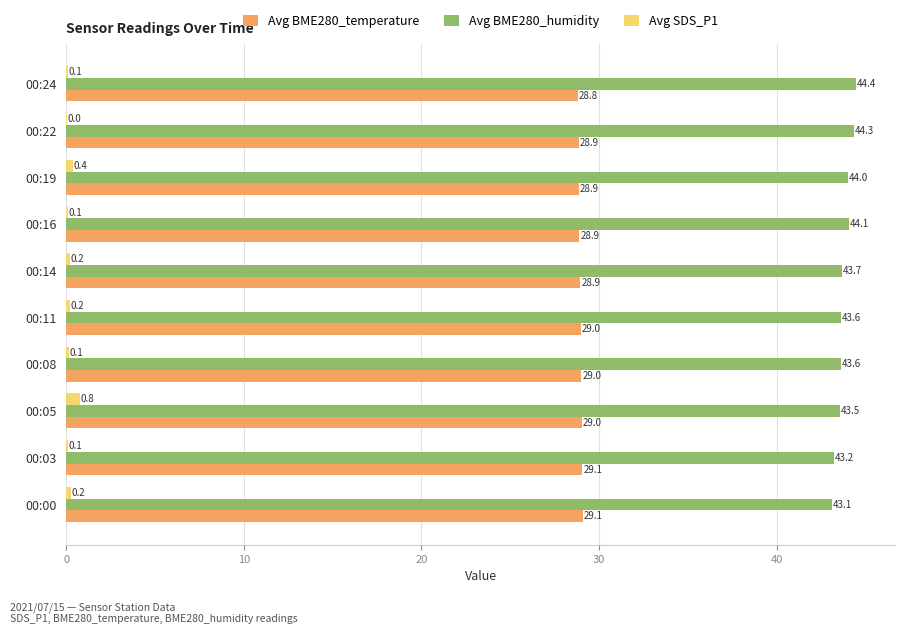

Is the value of Avg BME280_temperature at 00:22 greater than the value of Avg BME280_humidity at 00:16?

No